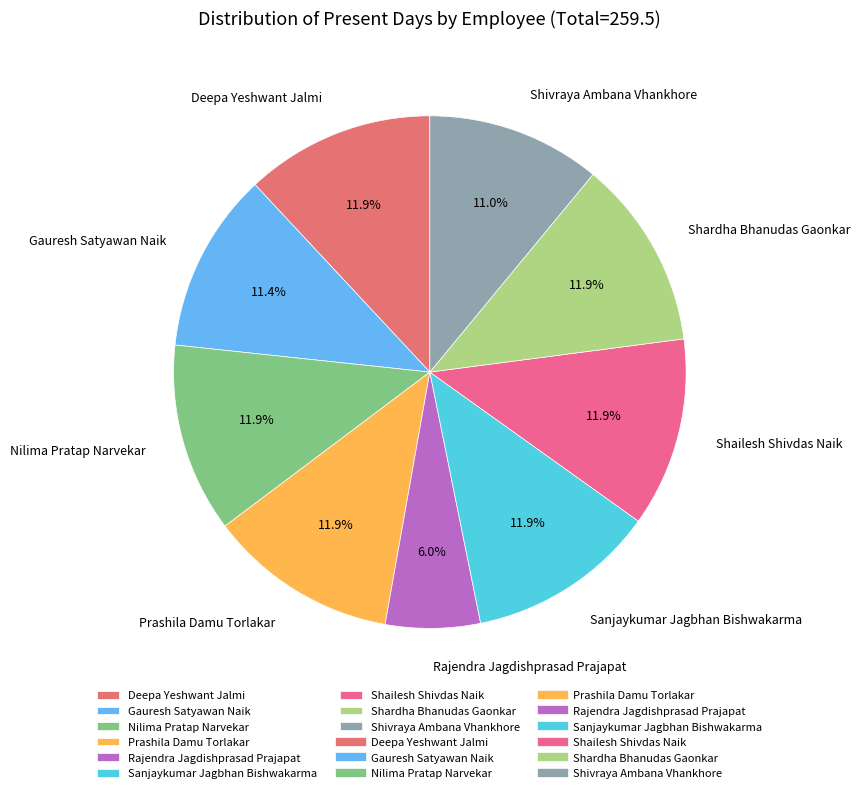

Is there any slice that represents more than half of the pie?

No